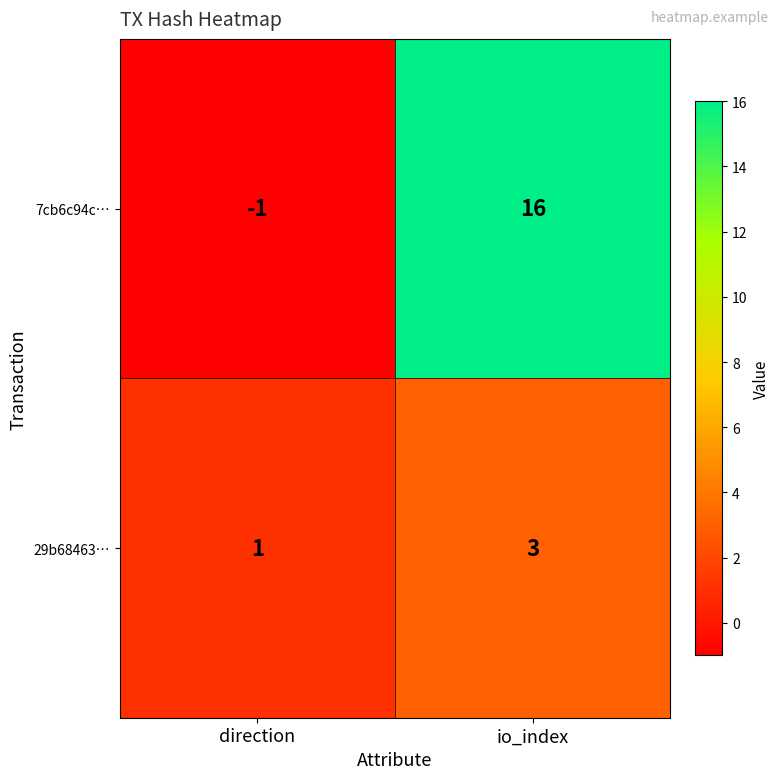

List the series in order of their peak value, highest first.

7cb6c94c…, 29b68463…